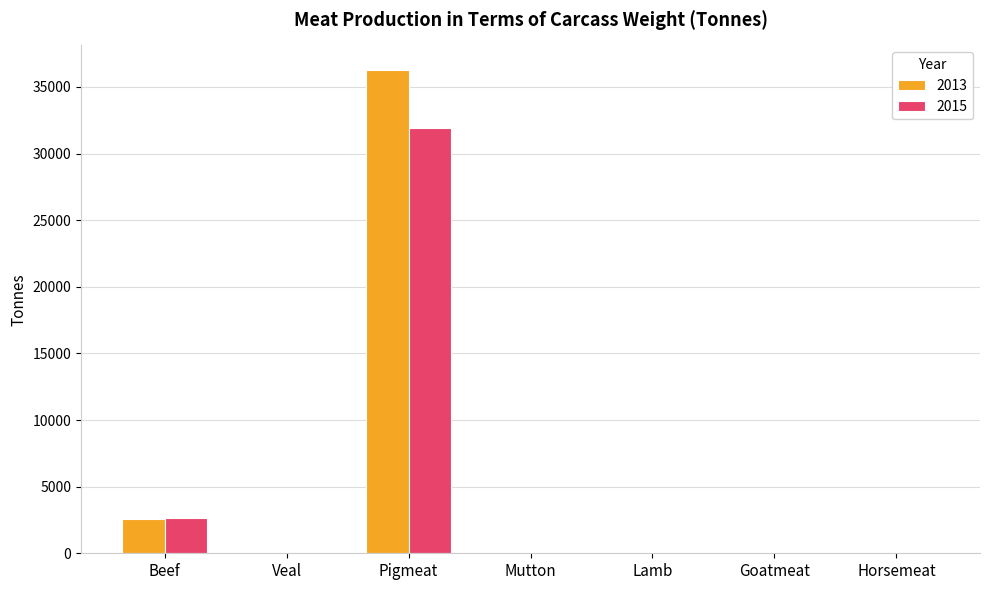

Are the bars grouped side by side (vs. stacked)?

Yes